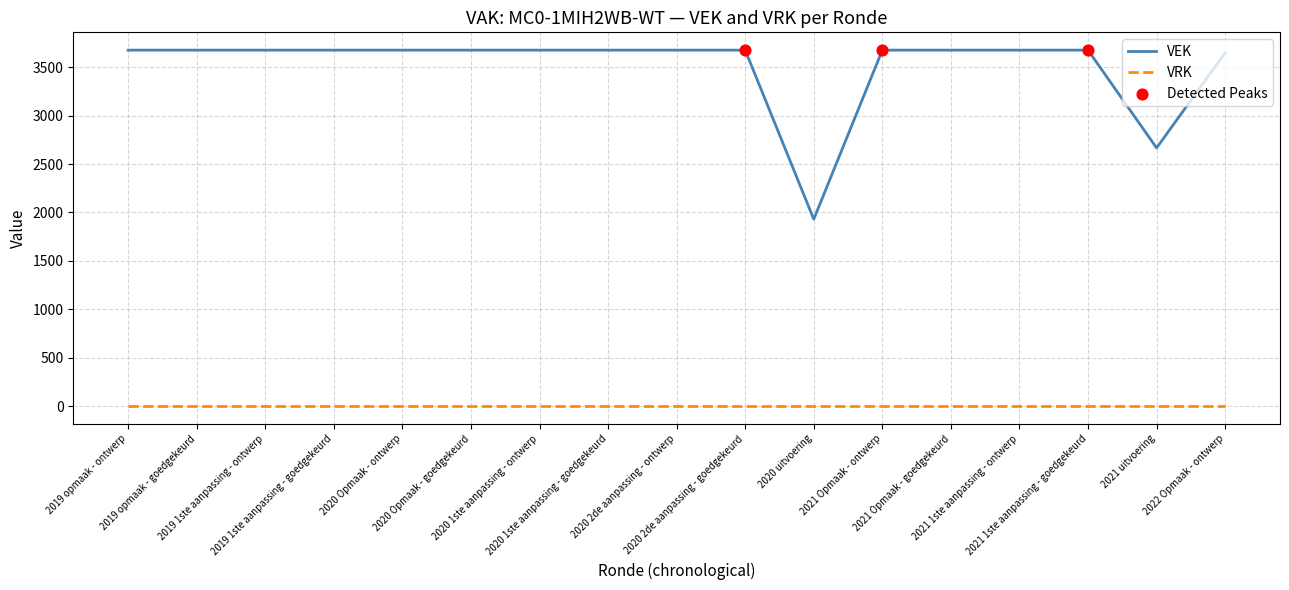

Which series has the largest range (max minus min)?

VEK